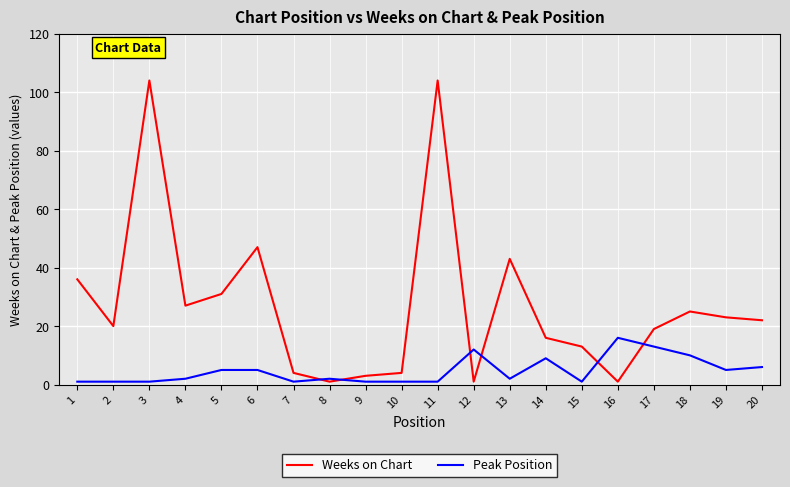

Is it true that Peak Position equals 3 at 14?

False